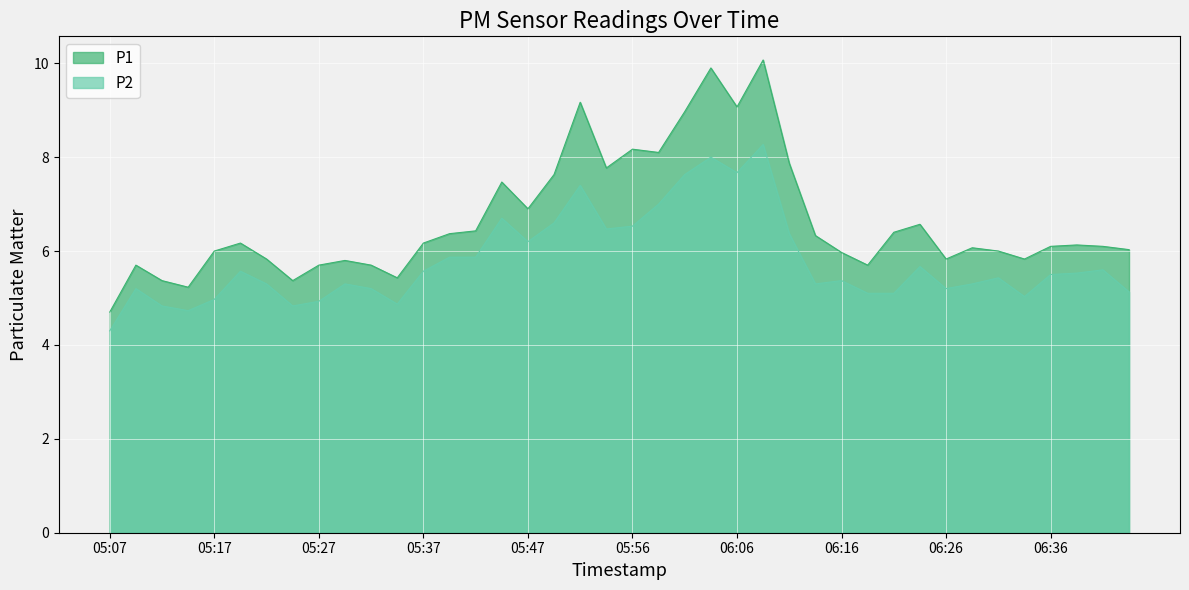

What position from the left is 05:25?

8